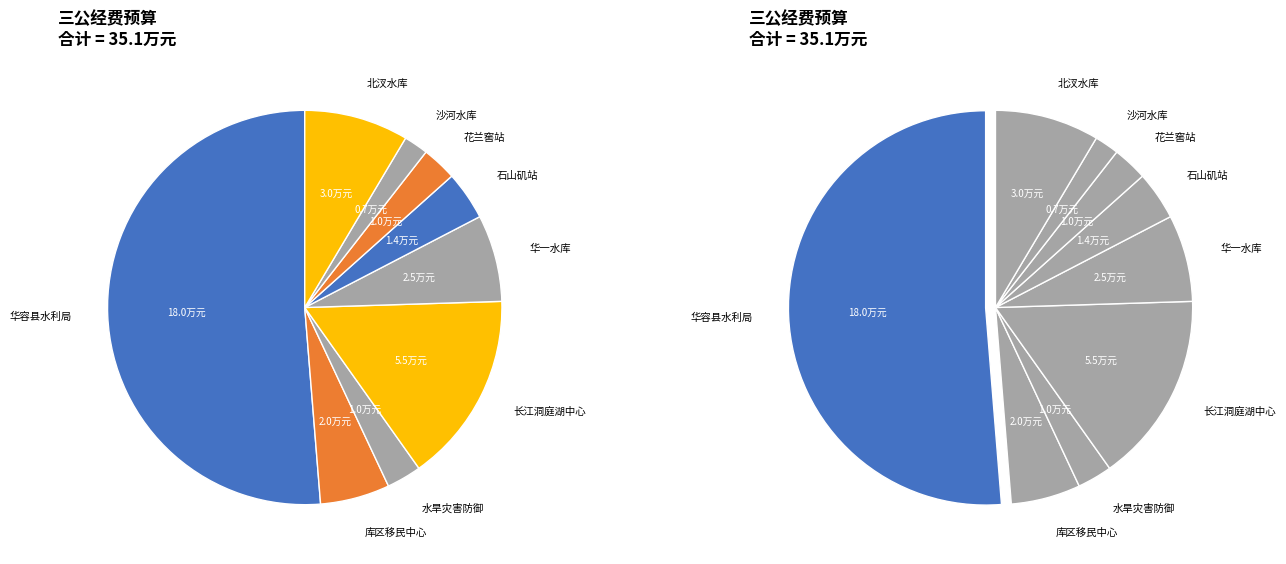

Does 华容县华一水库管理所 represent more than half of the total?

No